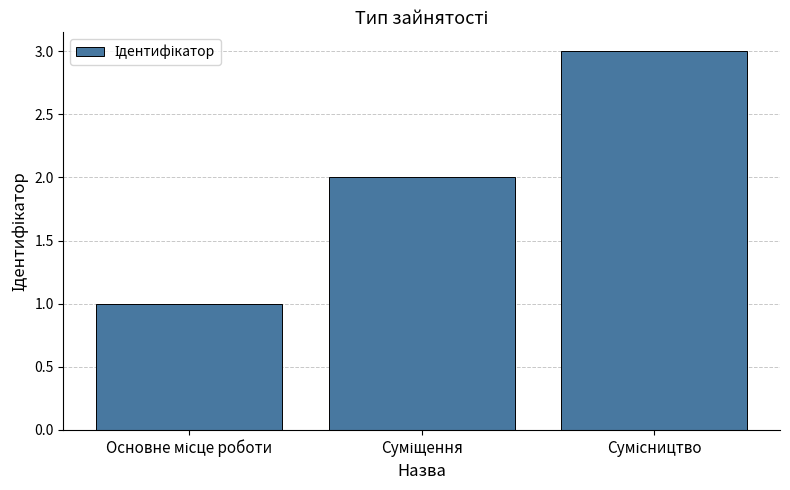

What is the maximum value shown in the chart?

3